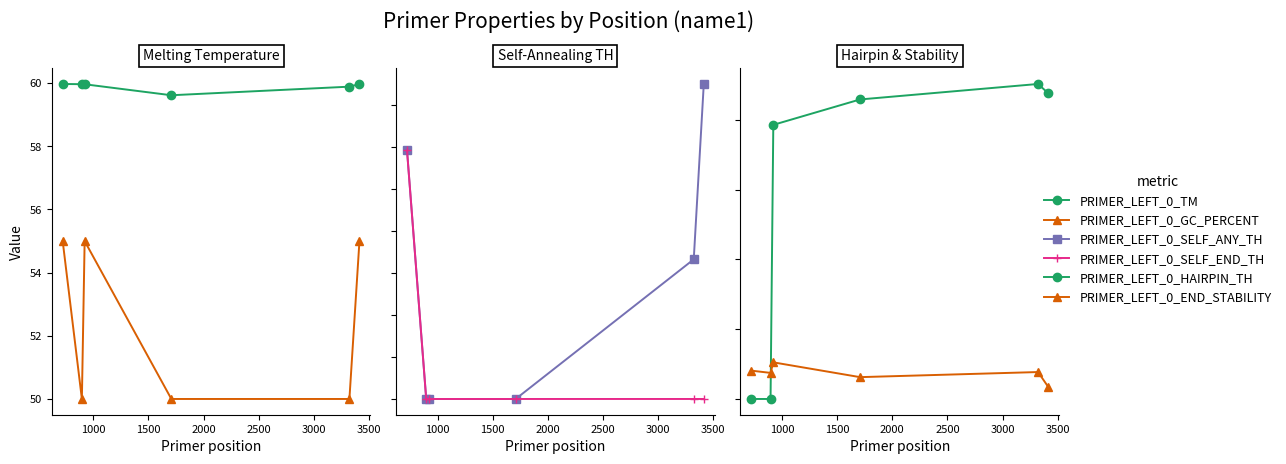

True or false: PRIMER_LEFT_0_GC_PERCENT has more than 1 interior local peaks.

False